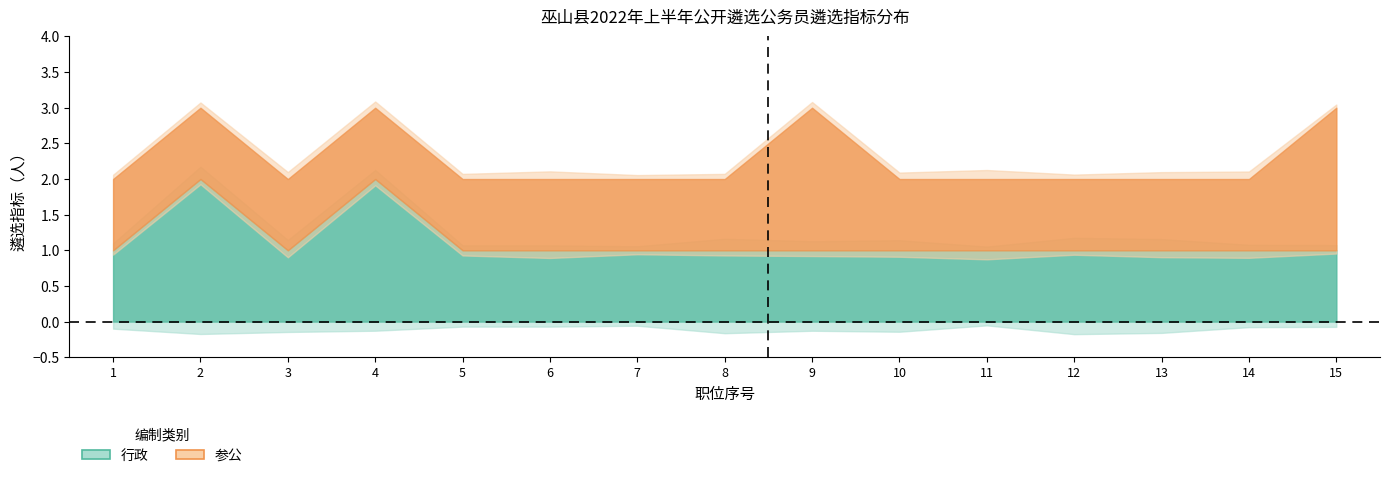

Count the 参公 values in the range 1 to 2.

15